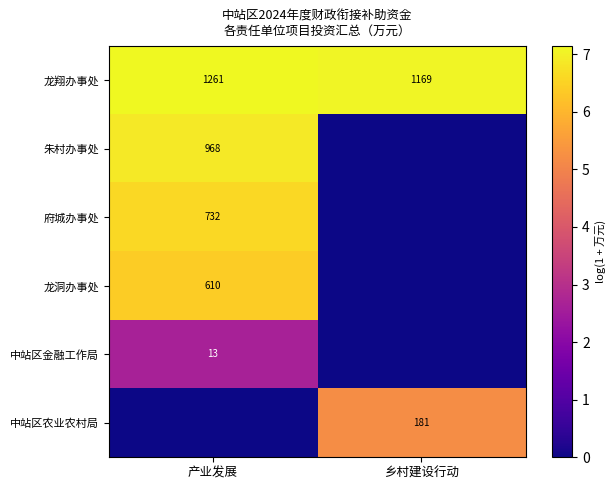

The 中站区农业农村局 series shows 305 at 乡村建设行动. True or false?

False